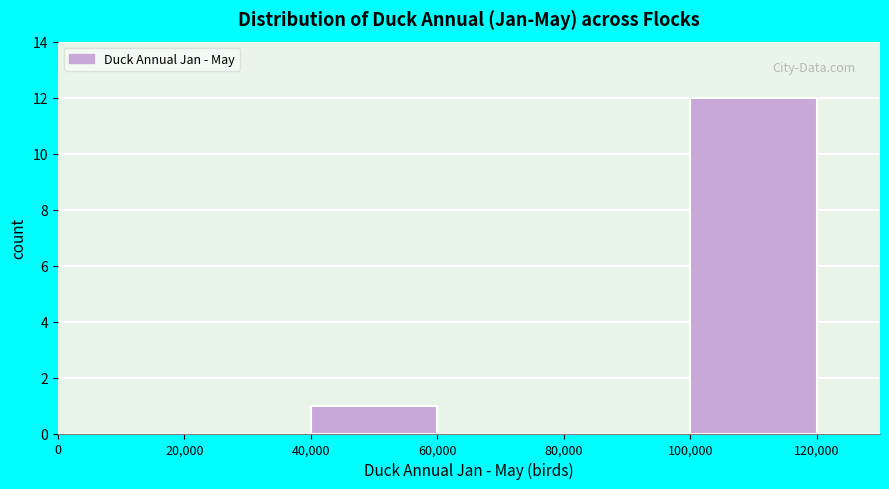

How tall is the bar that spans 40,000 to 60,000 on the x-axis? The values are not printed on the chart, so give them approximately, as read against the axis.

1